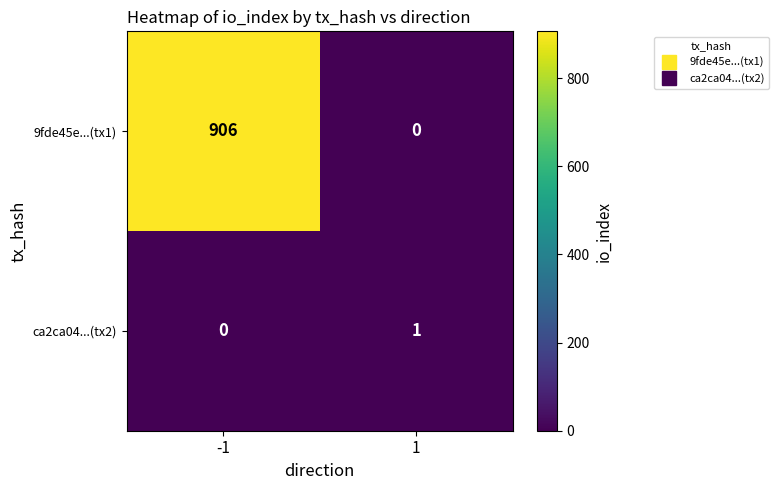

Reading right to left, extract all data points from this chart.

9fde45e...(tx1): 1=0	-1=906
ca2ca04...(tx2): 1=1	-1=0